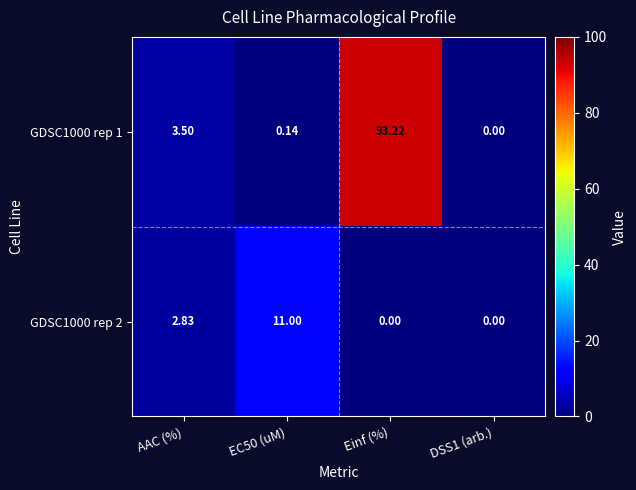

Which category has the highest value across all series?

Einf (%)